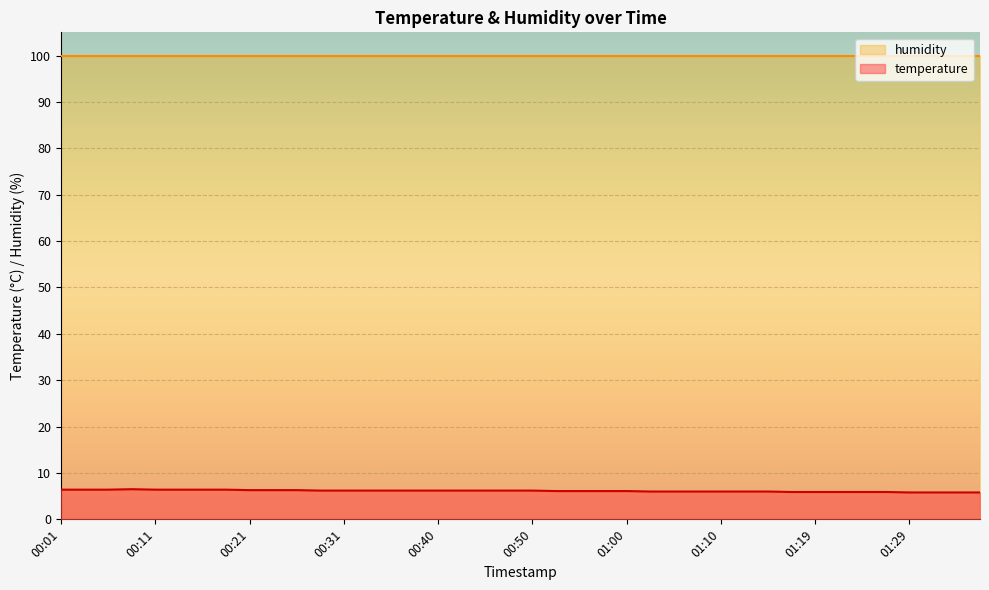

How many series are shown in this chart?

2